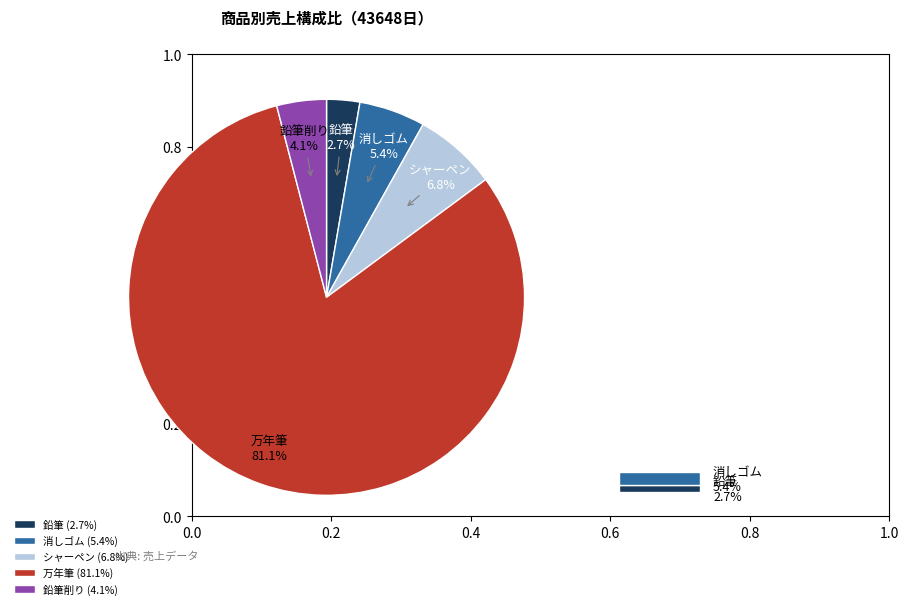

True or false: 消しゴム accounts for 5% of the total.

True